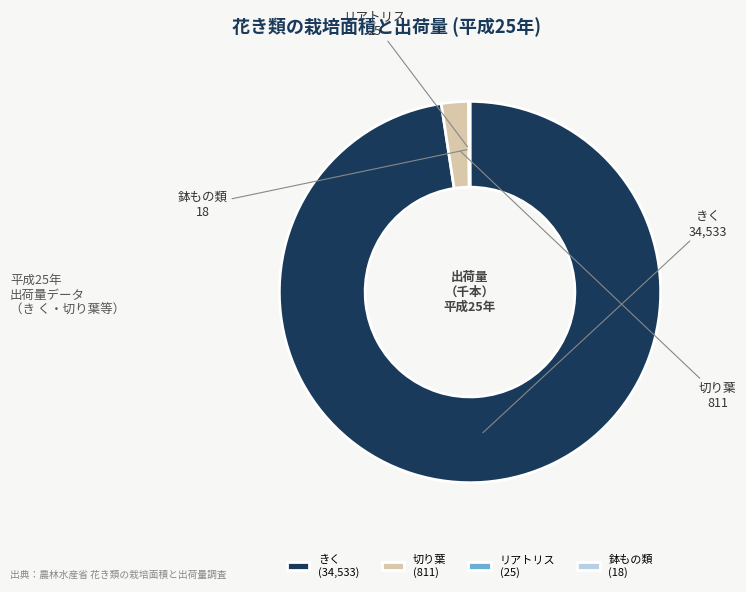

The きく (34,533) slice represents 98% of the pie. True or false?

True